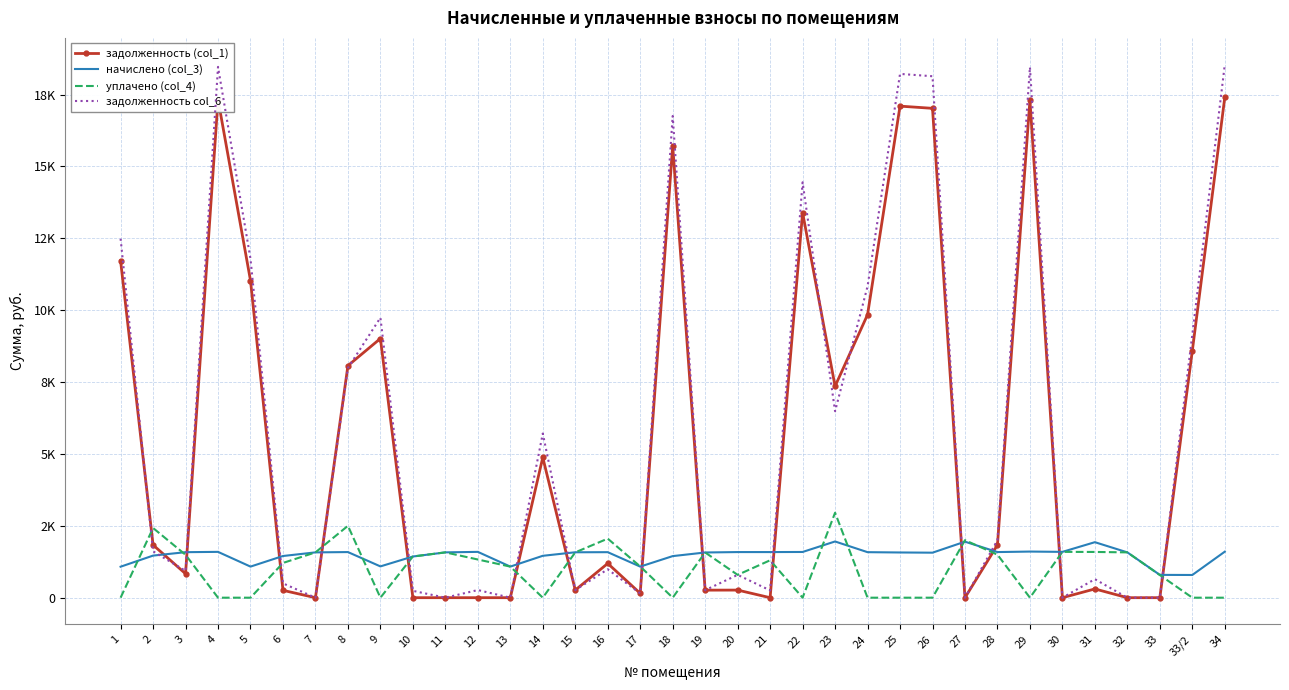

What is the total value across all series at 21?

3141.0